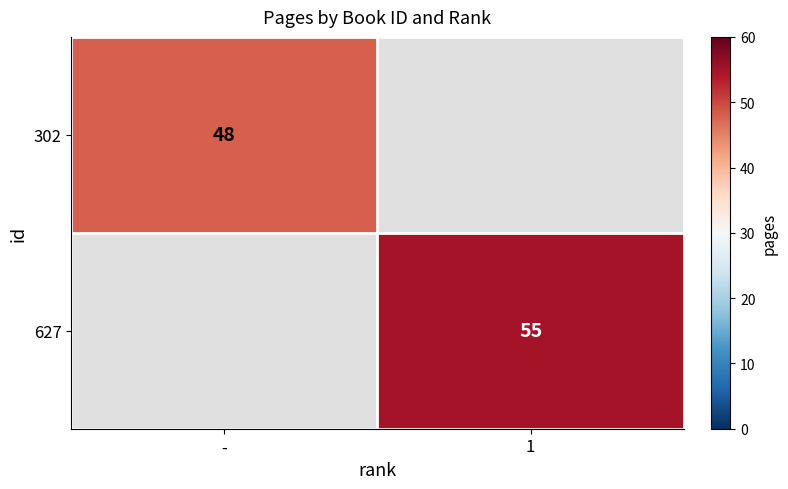

True or false: 627 has a value of 55 at 1.

True